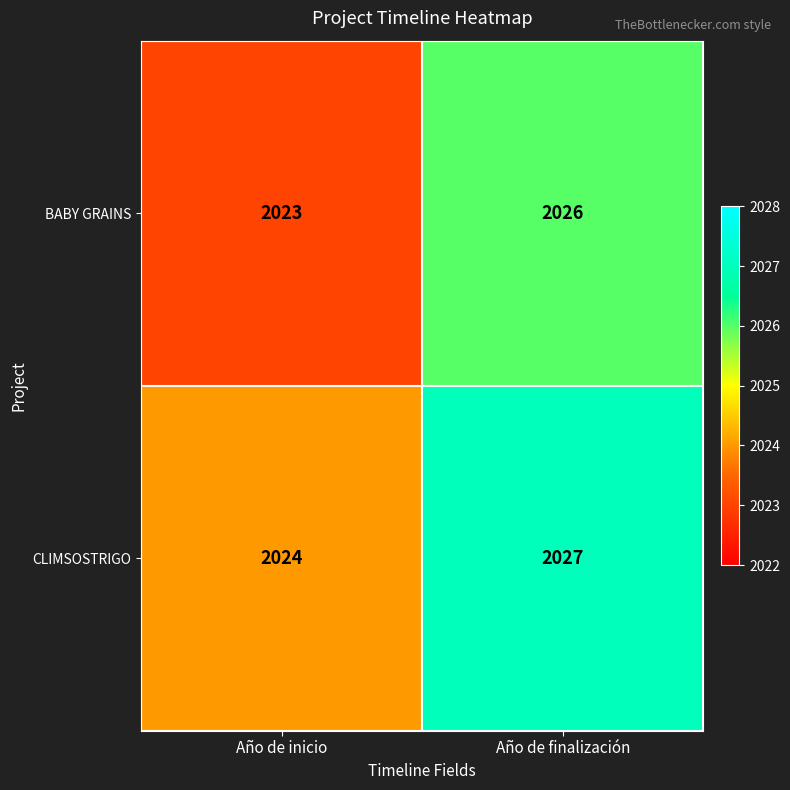

What is the total value across all series at Año de inicio?

4047